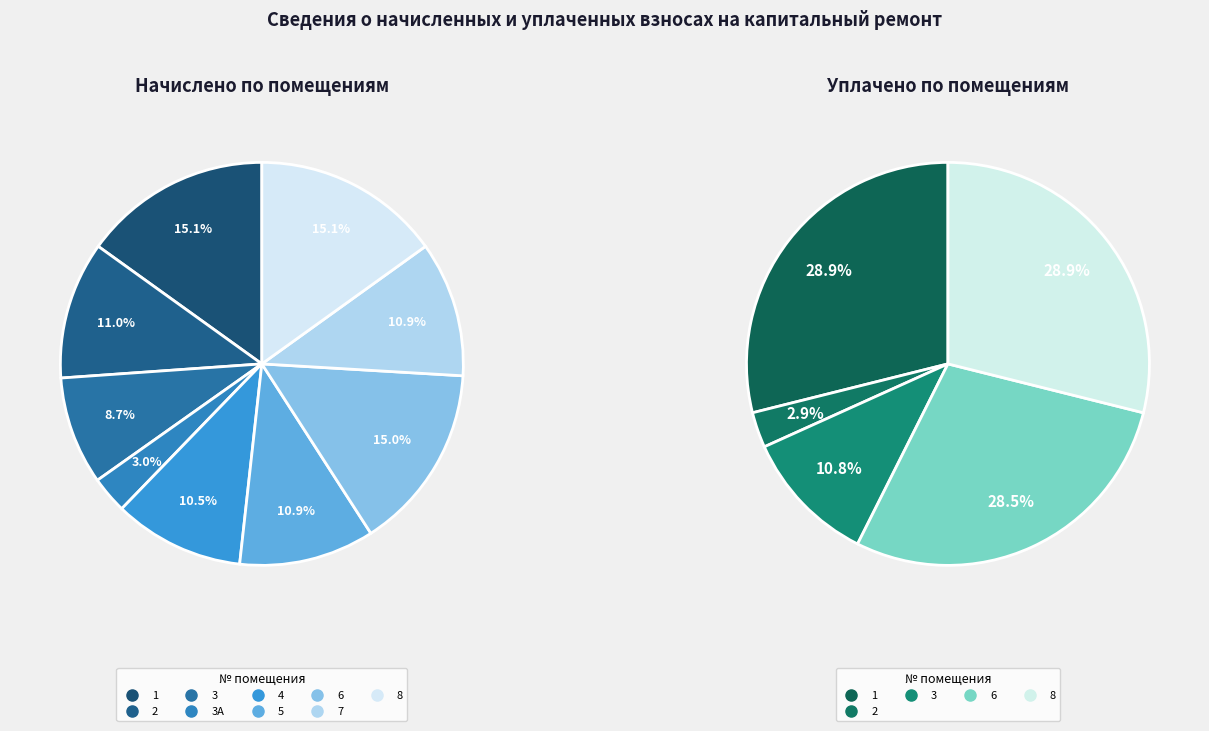

The 2 slice represents 3% of the pie. True or false?

True